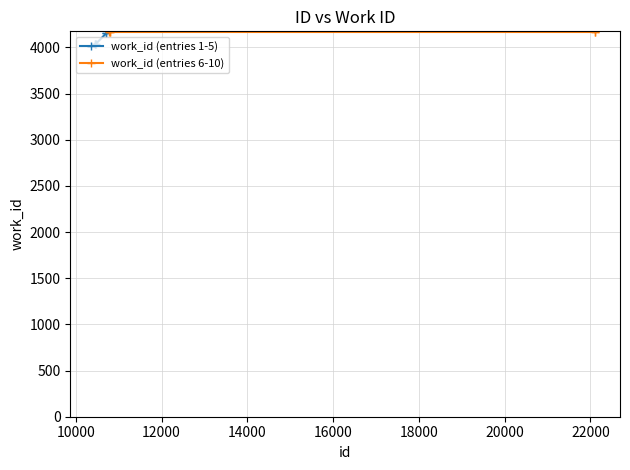

Count the number of categories in the chart.

5